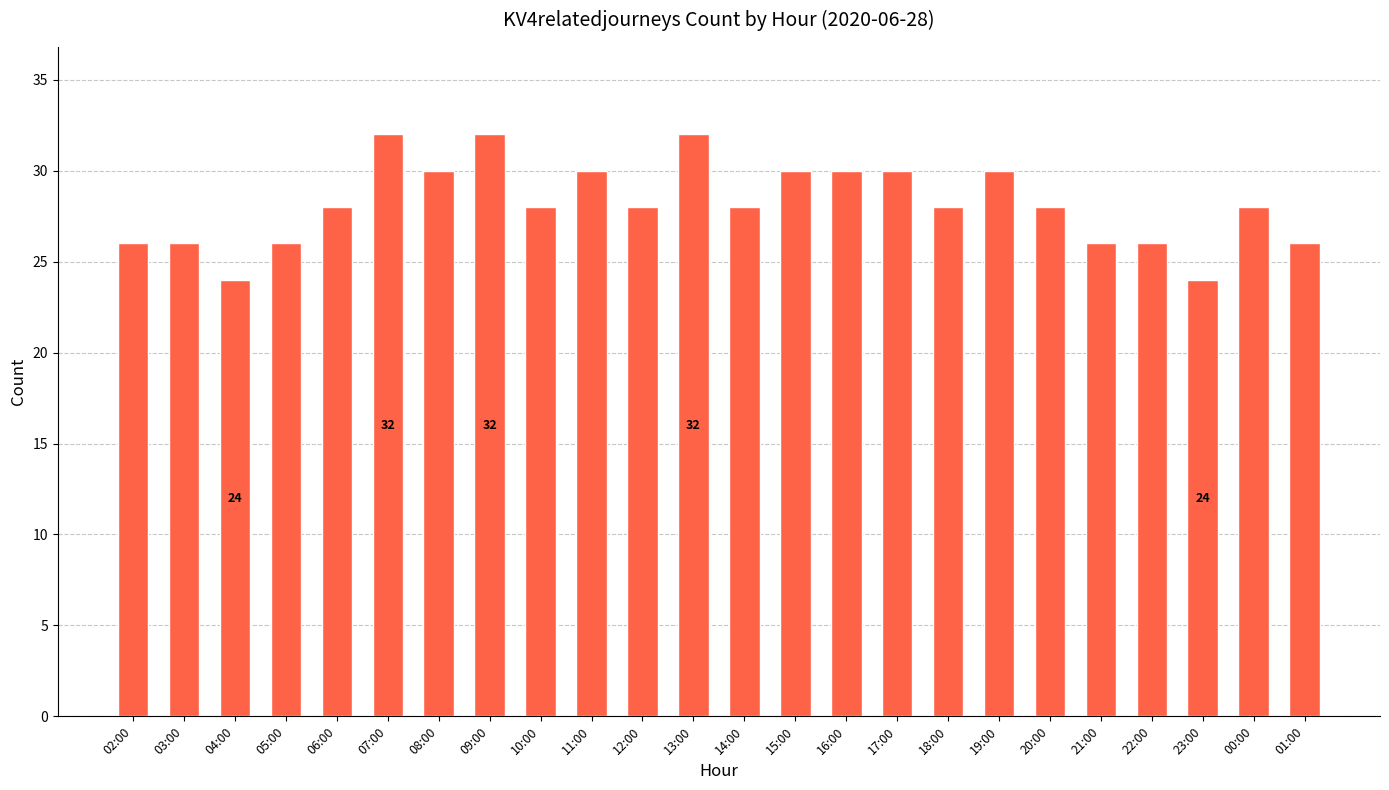

Reading right to left, what are all the values shown in this chart?

26	28	24	26	26	28	30	28	30	30	30	28	32	28	30	28	32	30	32	28	26	24	26	26